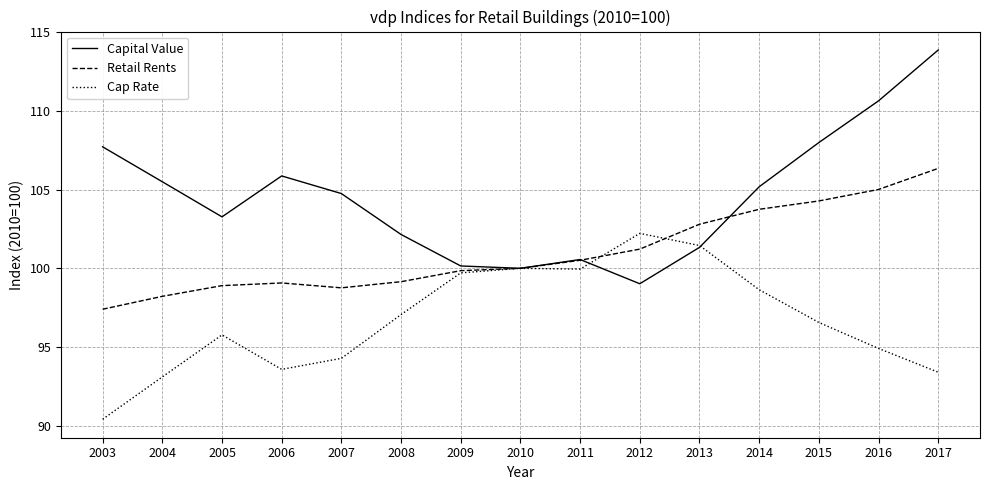

Which category has the highest value across all series?

2017